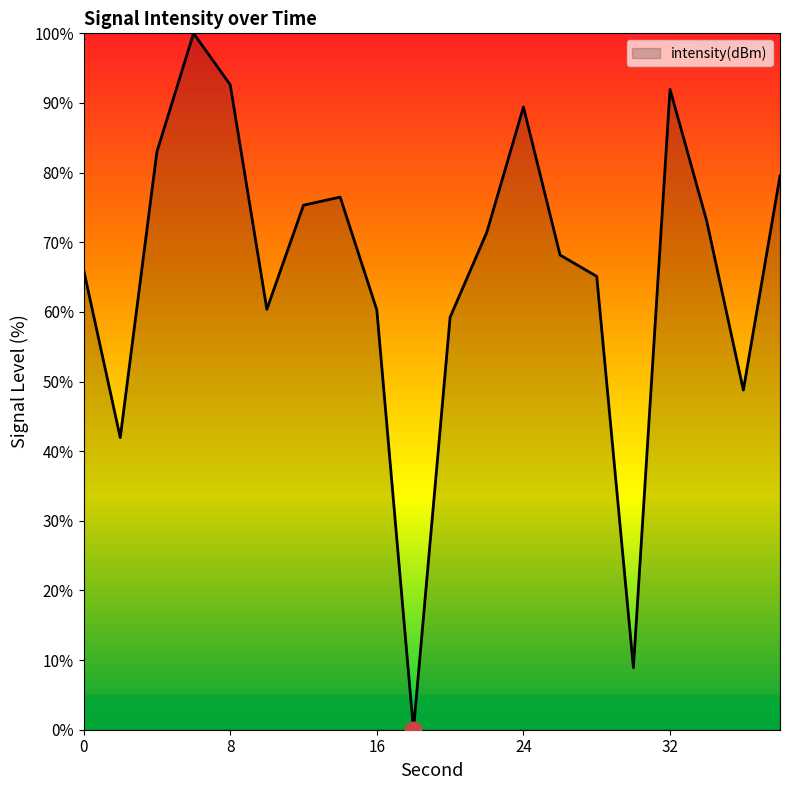

What is the difference between the maximum and minimum values?

100.0